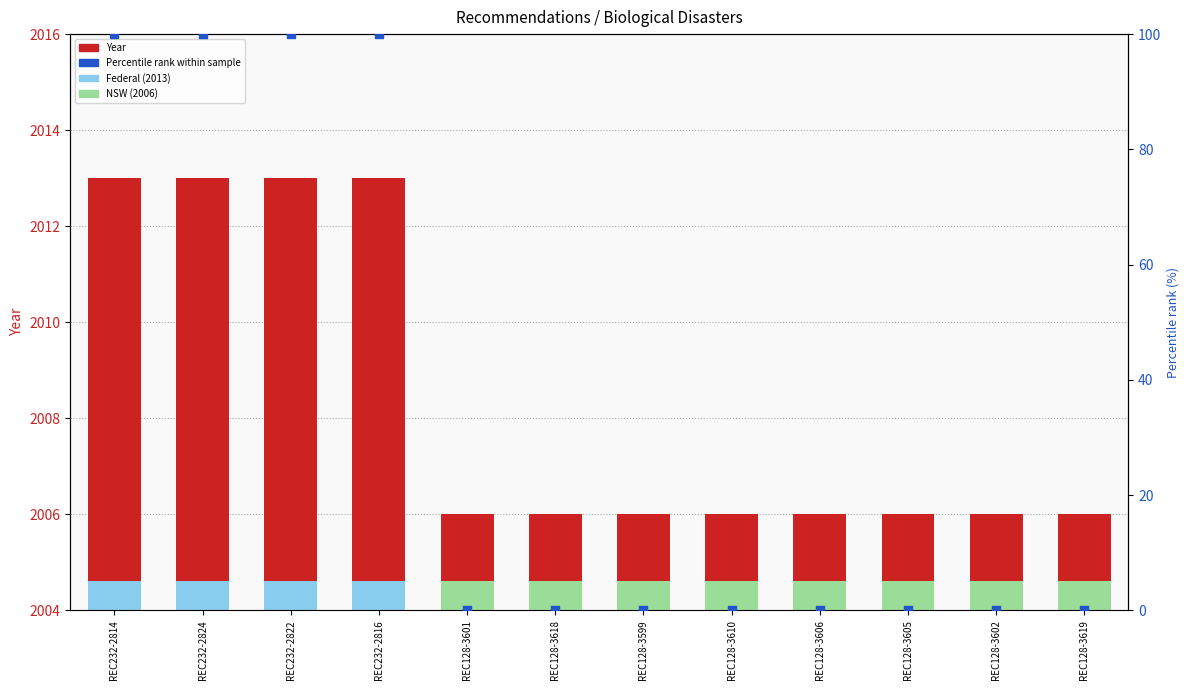

Is the value of Percentile rank at REC128-3619 greater than the value of Year at REC128-3605?

No